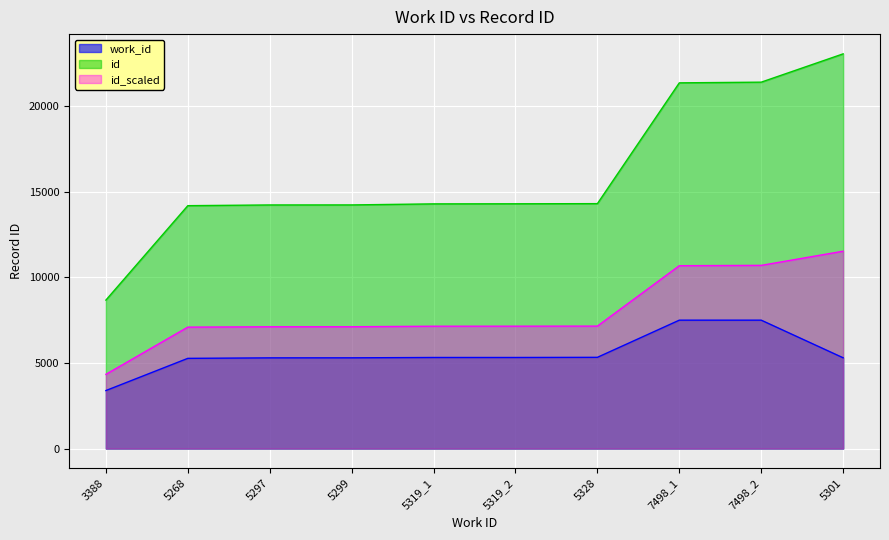

The id series shows 14288 at 5319_1. True or false?

True